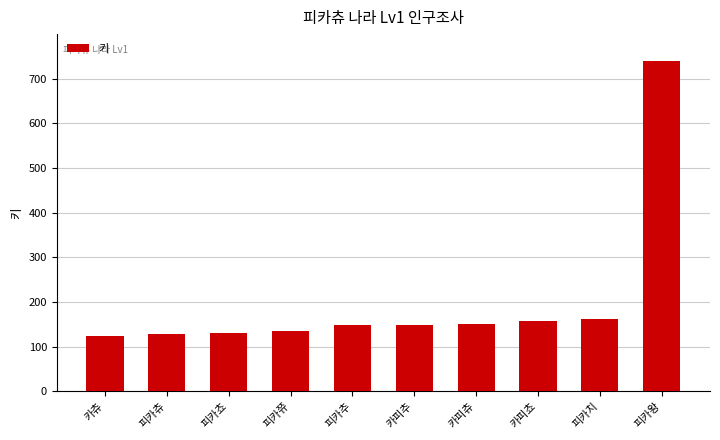

What is the value of the 4th bar from the left?

136